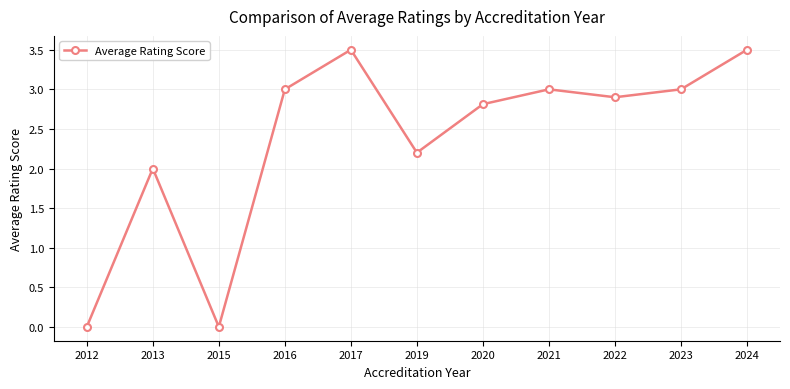

How many categories are shown in the chart?

11